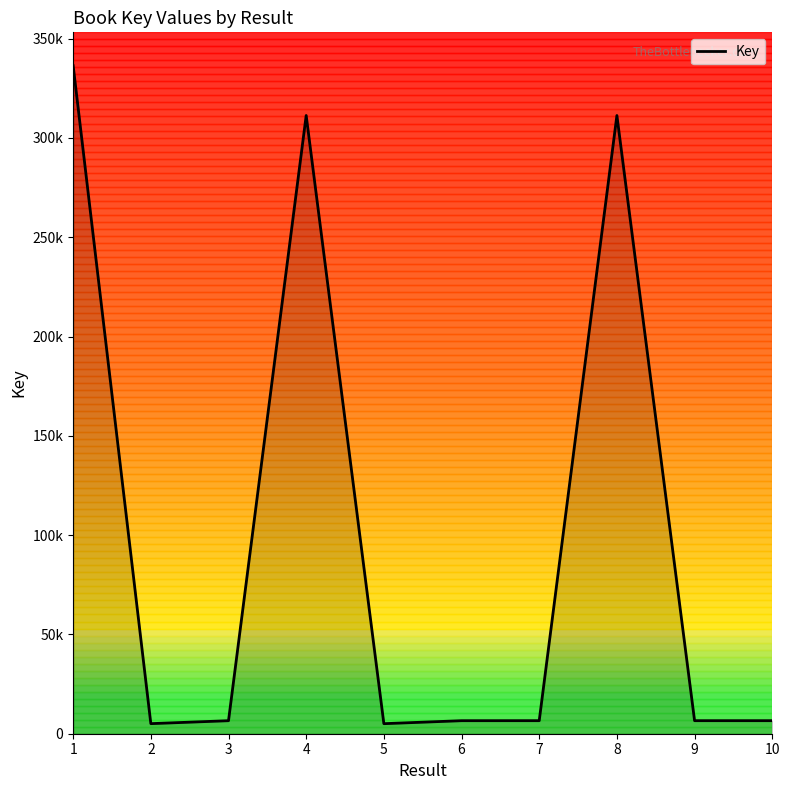

How many points are lower than both their immediate neighbors (excluding endpoints)?

2